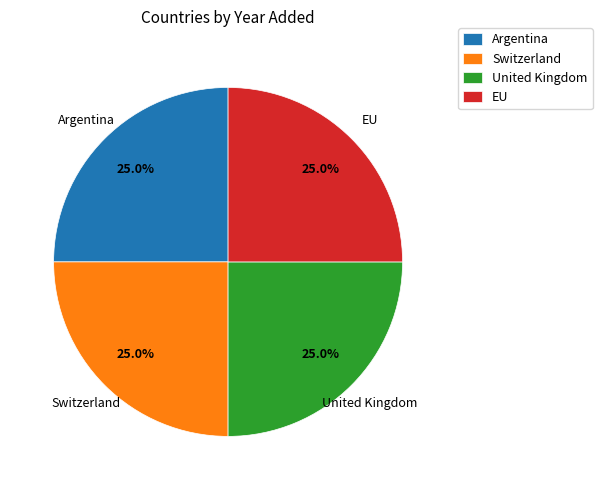

Approximately how many times larger is the value at EU compared to Switzerland?

1.0